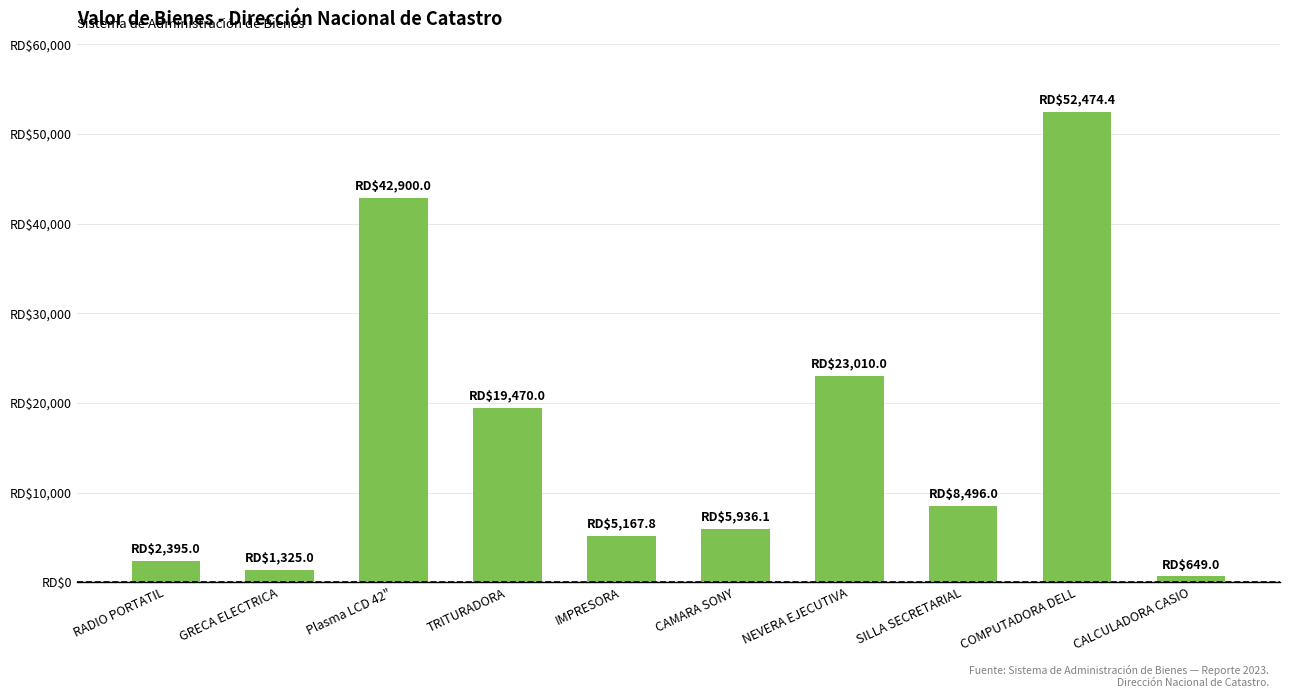

Rank the categories by value from highest to lowest.

COMPUTADORA DELL, Plasma LCD 42", NEVERA EJECUTIVA, TRITURADORA, SILLA SECRETARIAL, CAMARA SONY, IMPRESORA, RADIO PORTATIL, GRECA ELECTRICA, CALCULADORA CASIO